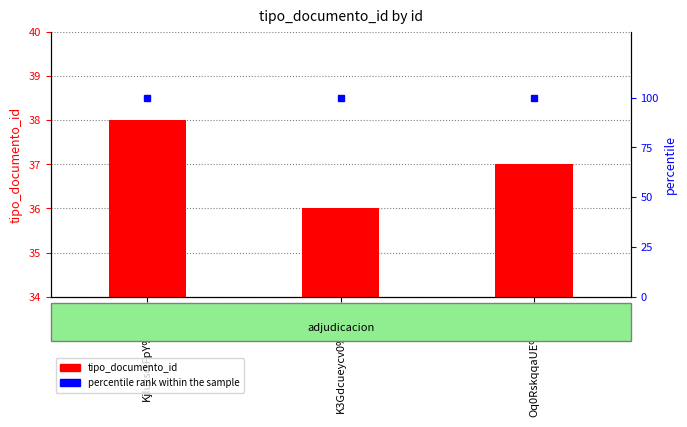

Rank the series by their maximum value, from lowest to highest.

tipo_documento_id, percentile rank within the sample